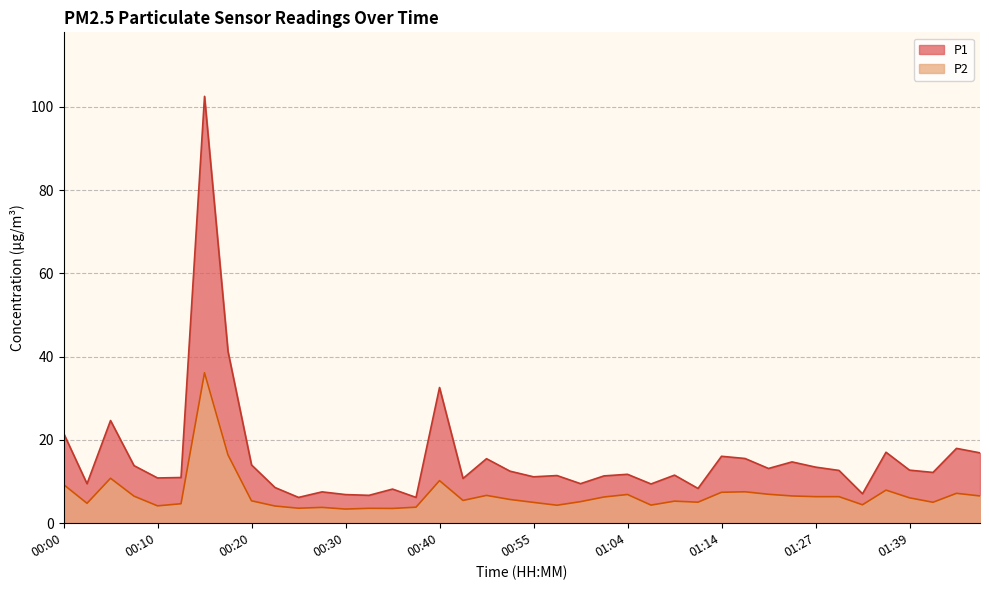

At which label does P2 first exceed 5?

00:00